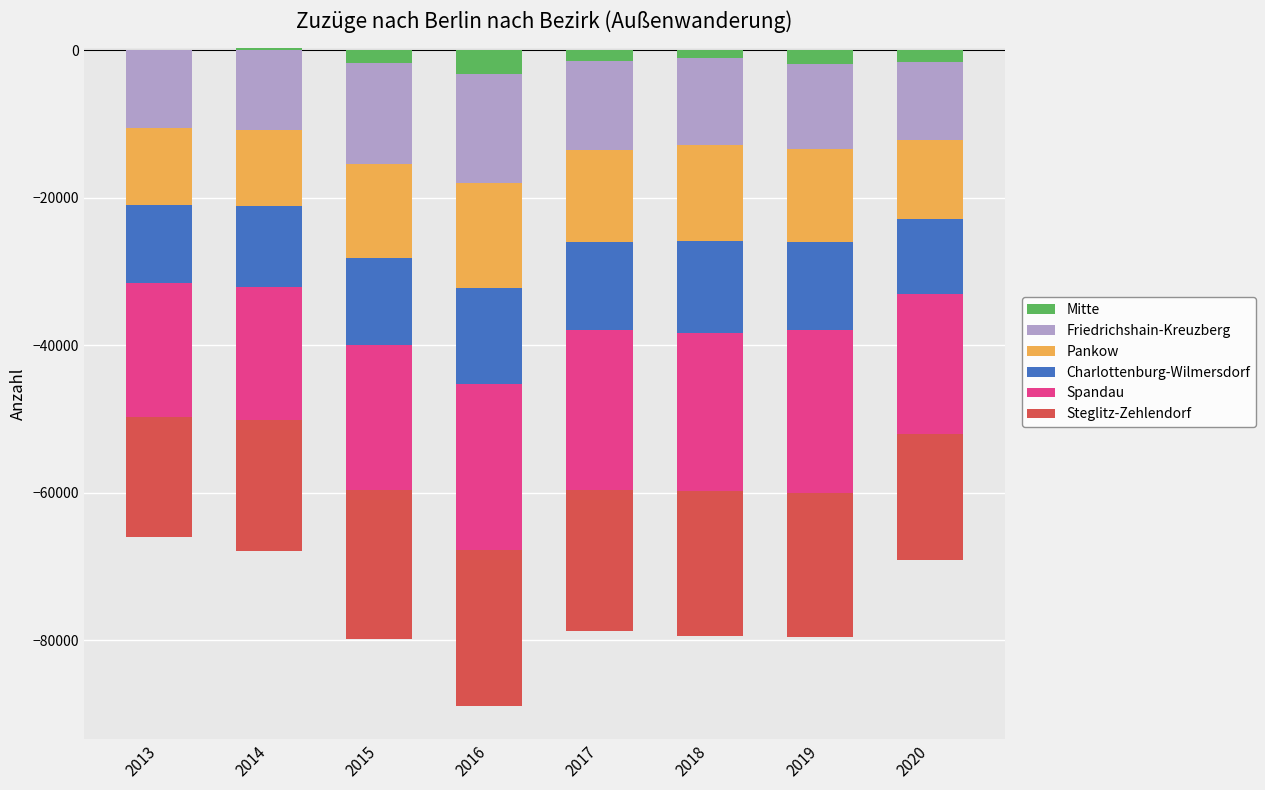

At how many categories does at least one series exceed 215?

1